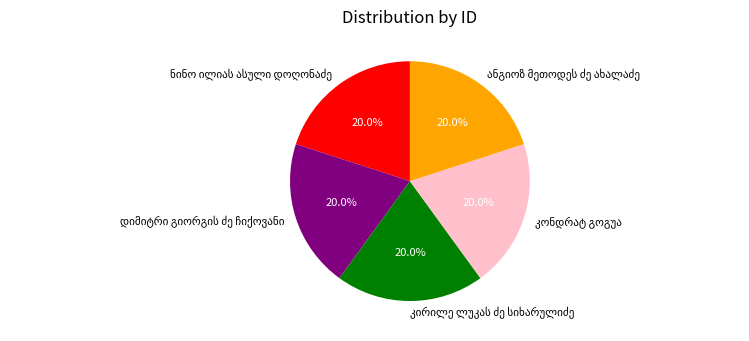

How many segments does this pie chart have?

5